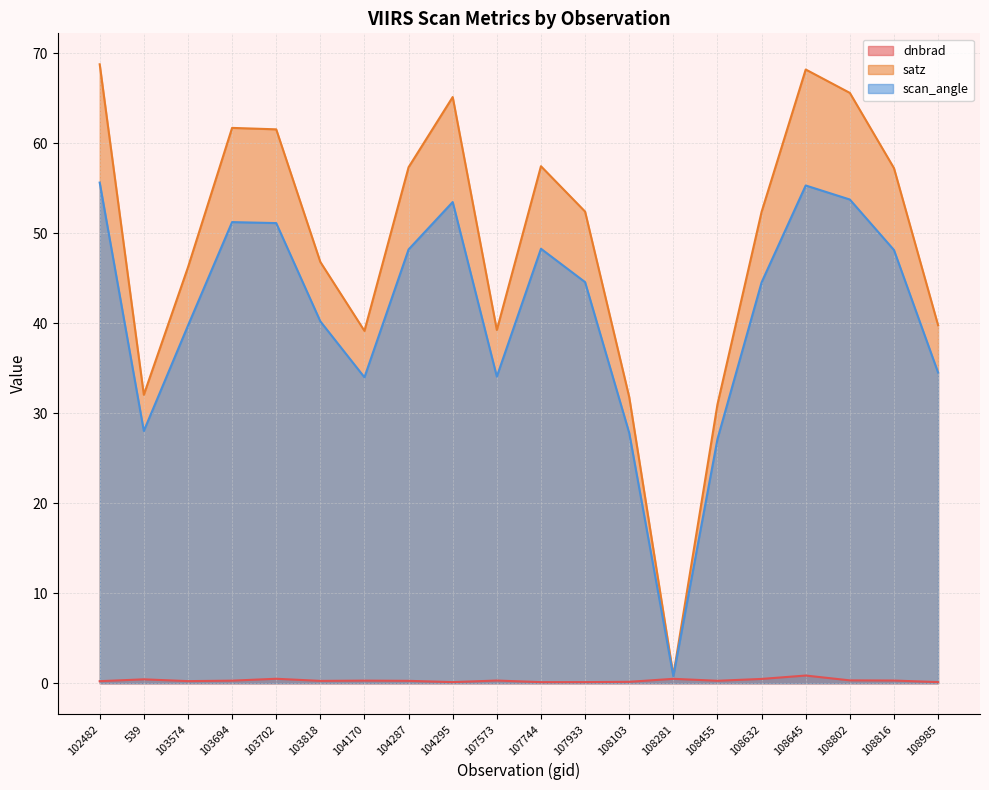

What is the label of the 10th point from the right?

107744